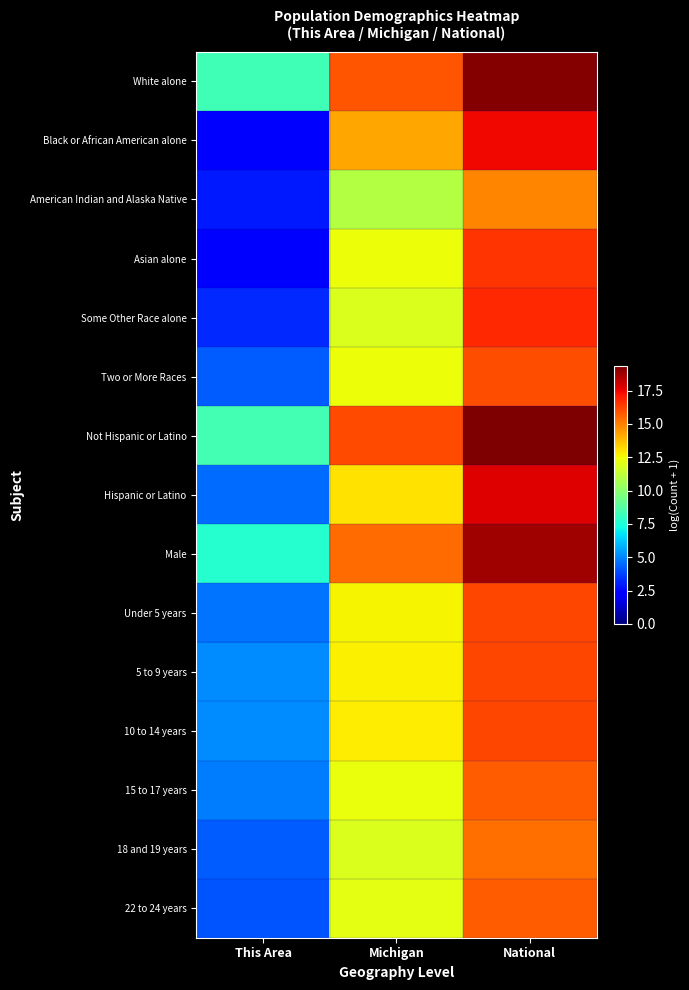

Rank the series by their maximum value, from lowest to highest.

American Indian and Alaska Native, 18 and 19 years, 22 to 24 years, 15 to 17 years, Two or More Races, Under 5 years, 5 to 9 years, 10 to 14 years, Asian alone, Some Other Race alone, Black or African American alone, Hispanic or Latino, Male, White alone, Not Hispanic or Latino